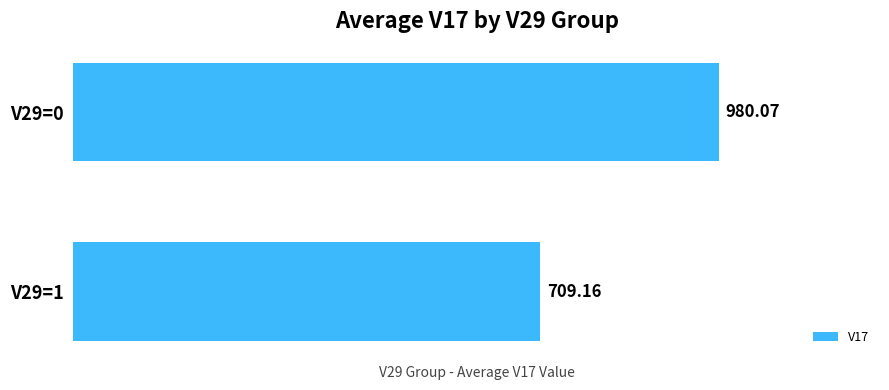

What is the greatest value displayed?

980.1